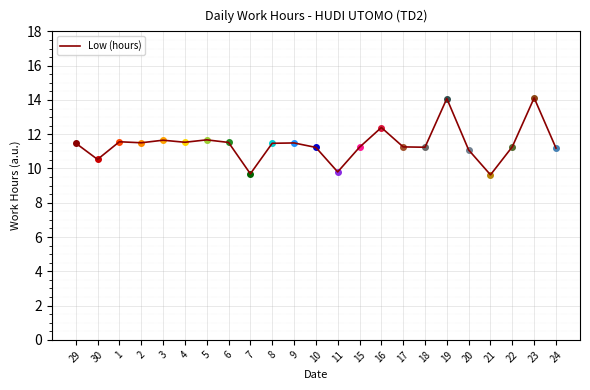

What position from the right is 4?

18